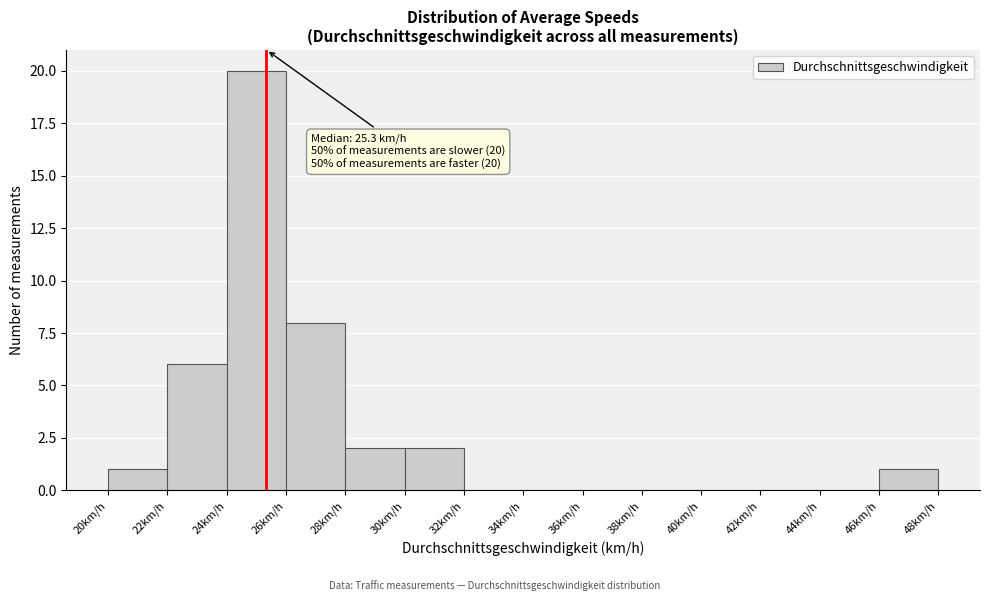

Which range on the x-axis has the tallest bar?

24 to 26